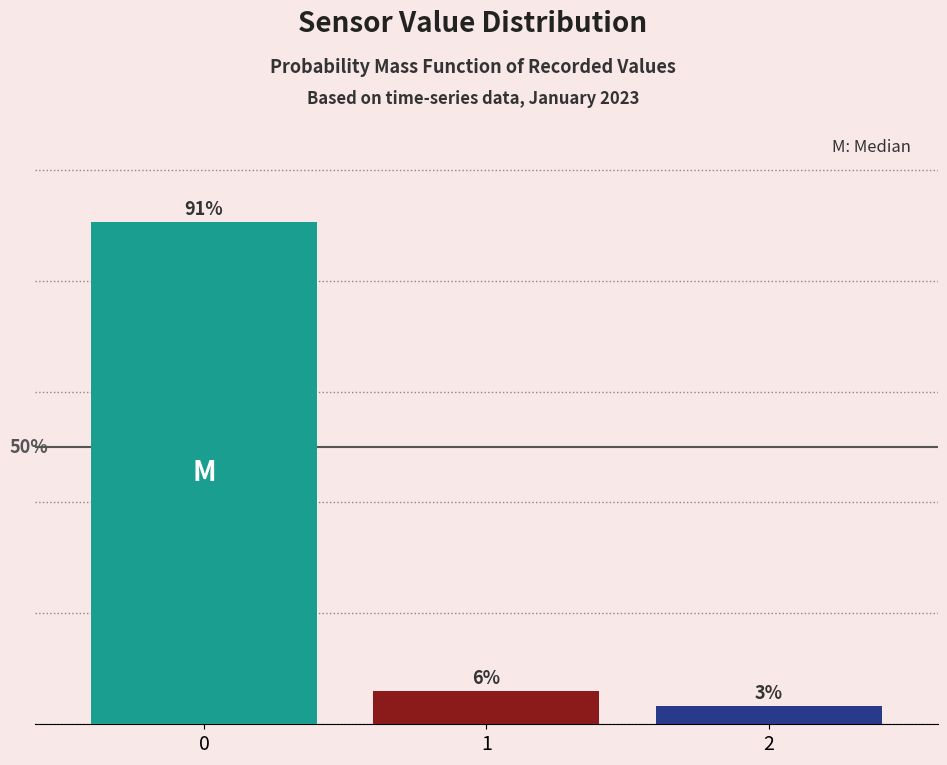

List the labels in order of value, smallest first.

2, 1, 0